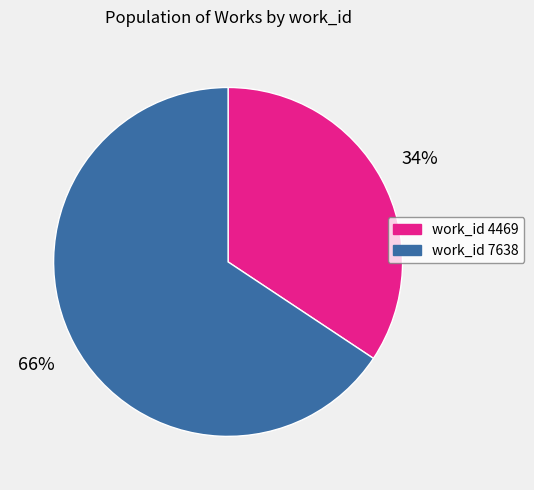

Is there any slice that represents more than half of the pie?

Yes